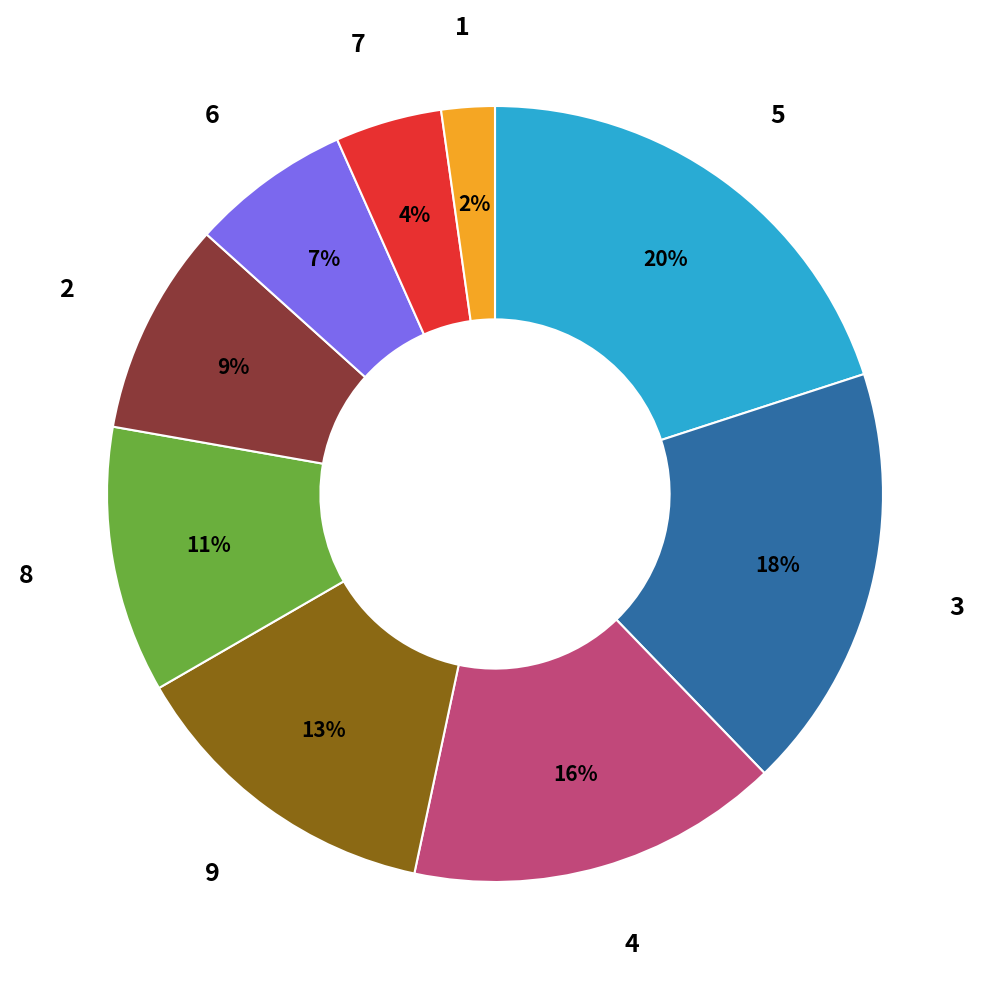

How many slices are in this pie chart?

9